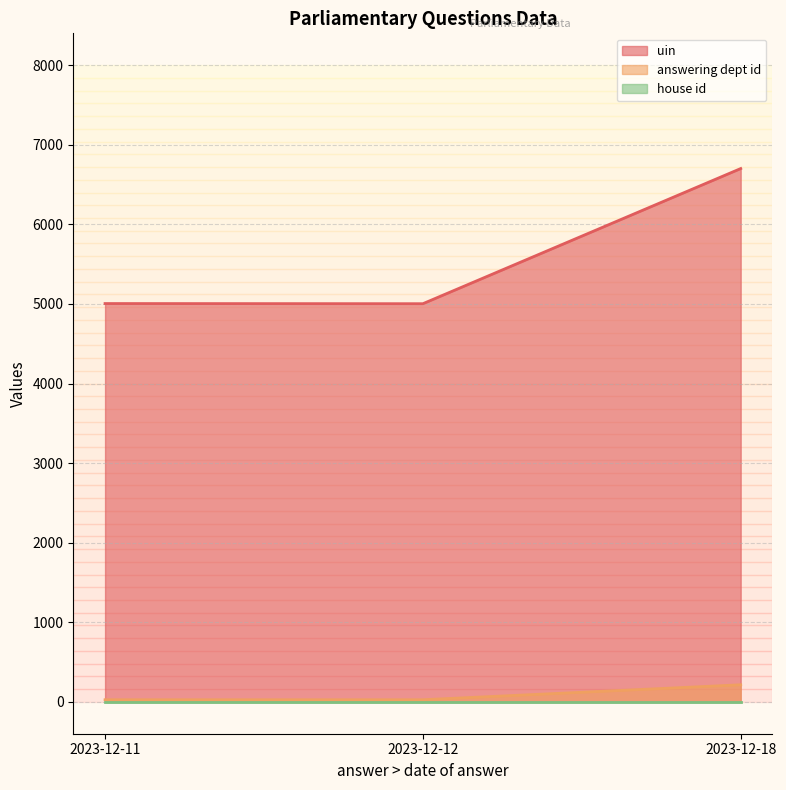

True or false: answering dept id has a value of 27 at 2023-12-12.

True